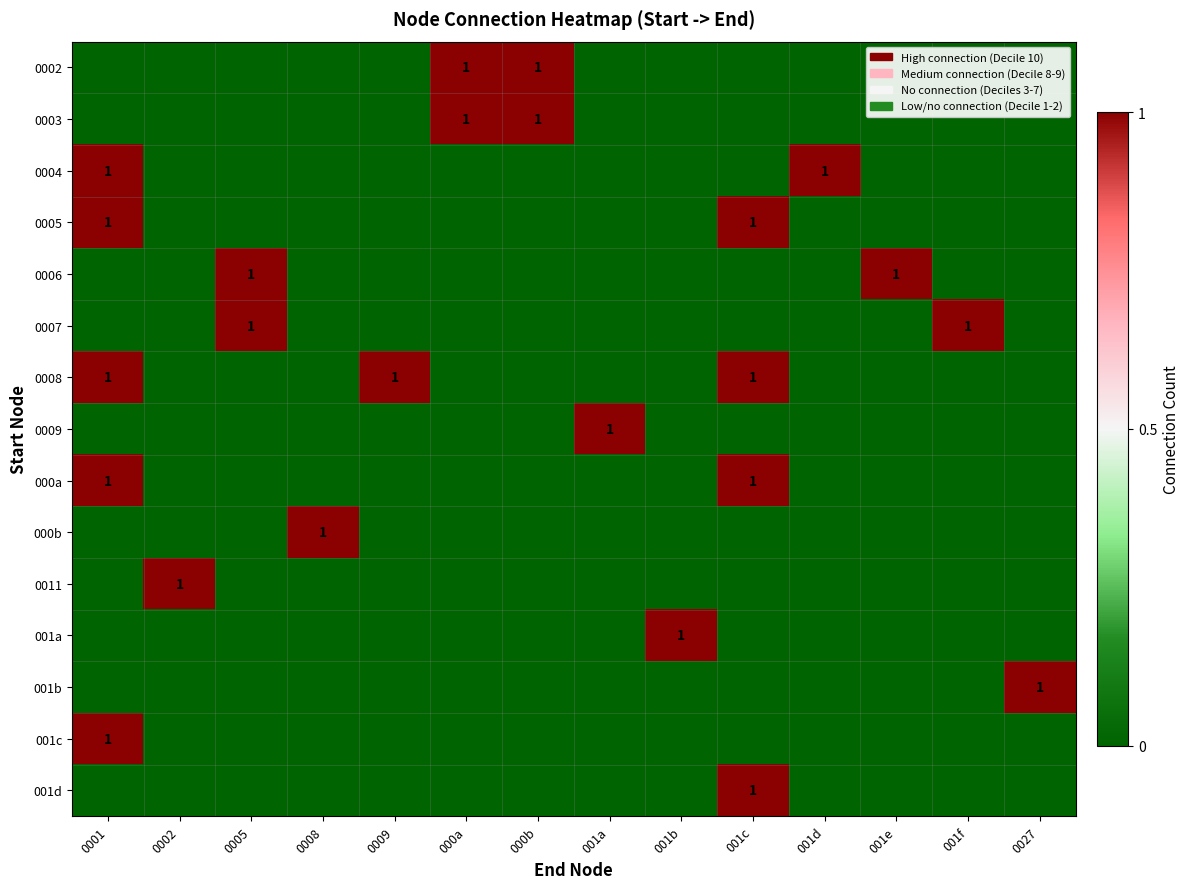

At which label does 0004 reach its minimum?

0002